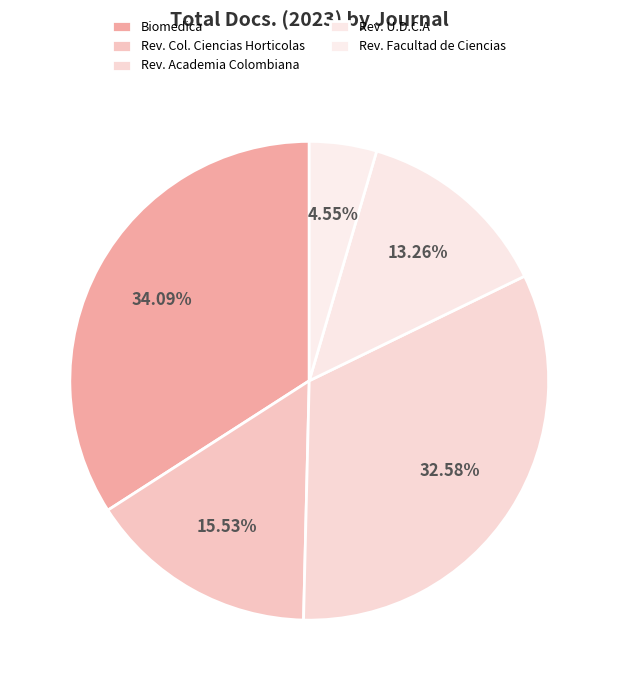

Count the number of slices in the pie.

5